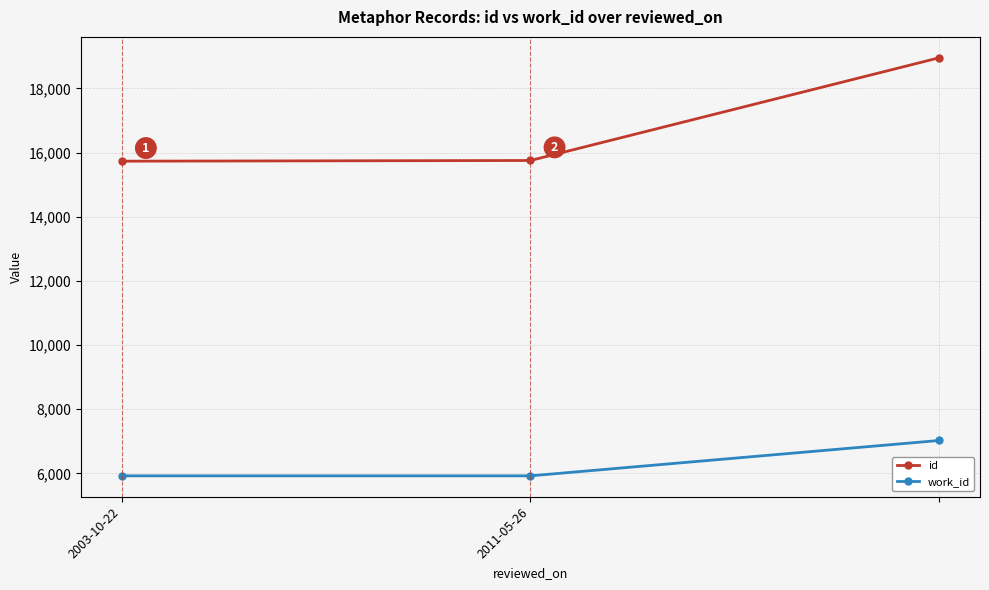

What is the lowest value of the work_id series?

5925